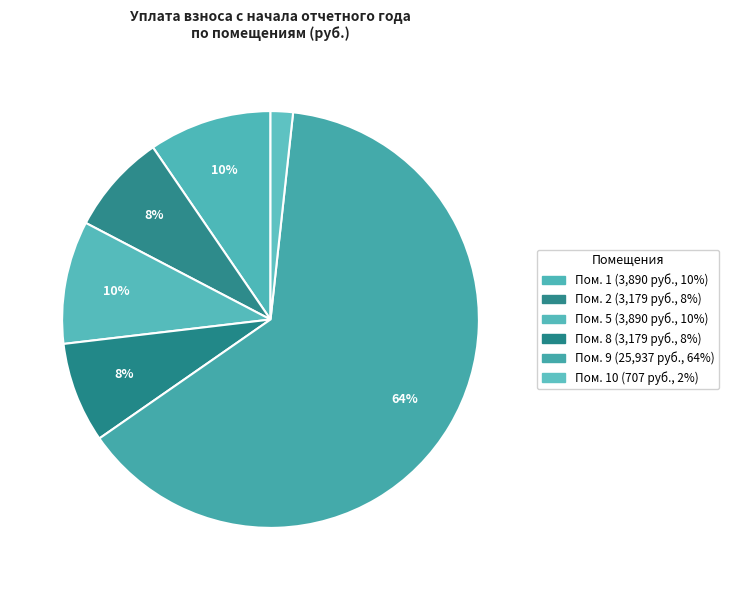

Count the number of slices in the pie.

6